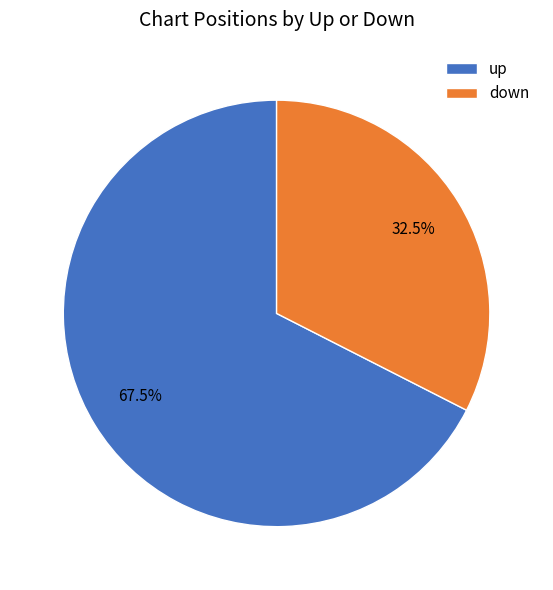

Rank the categories by value from highest to lowest.

up, down